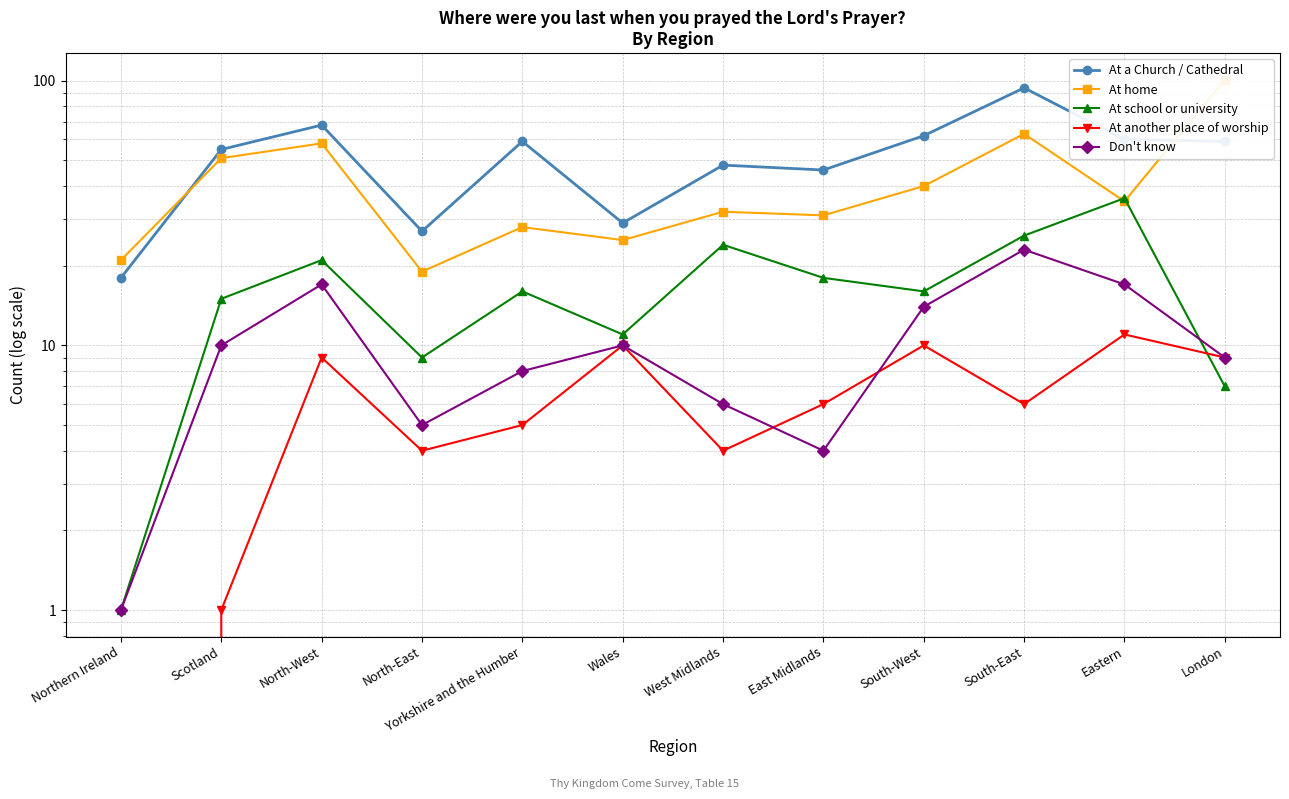

Between which two adjacent categories do At school or university and At home first intersect?

South-East and Eastern